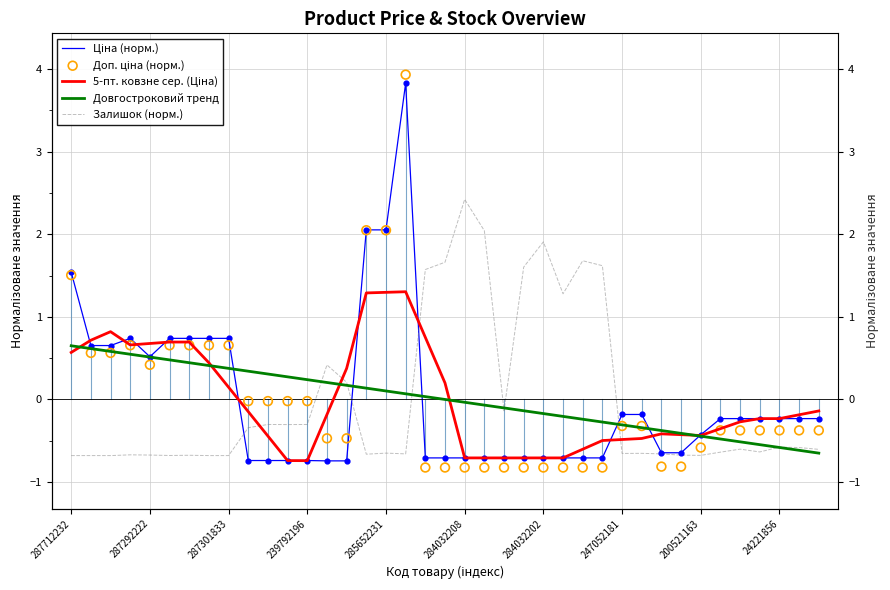

Which series contains the highest Y value?

Доп. ціна (норм.)